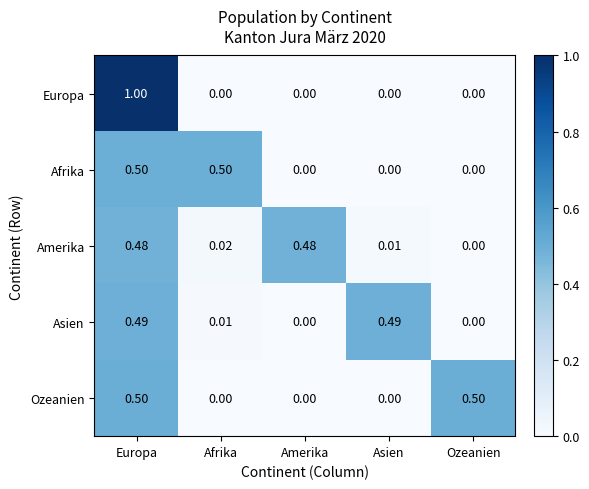

At how many categories does at least one series exceed 0?

5